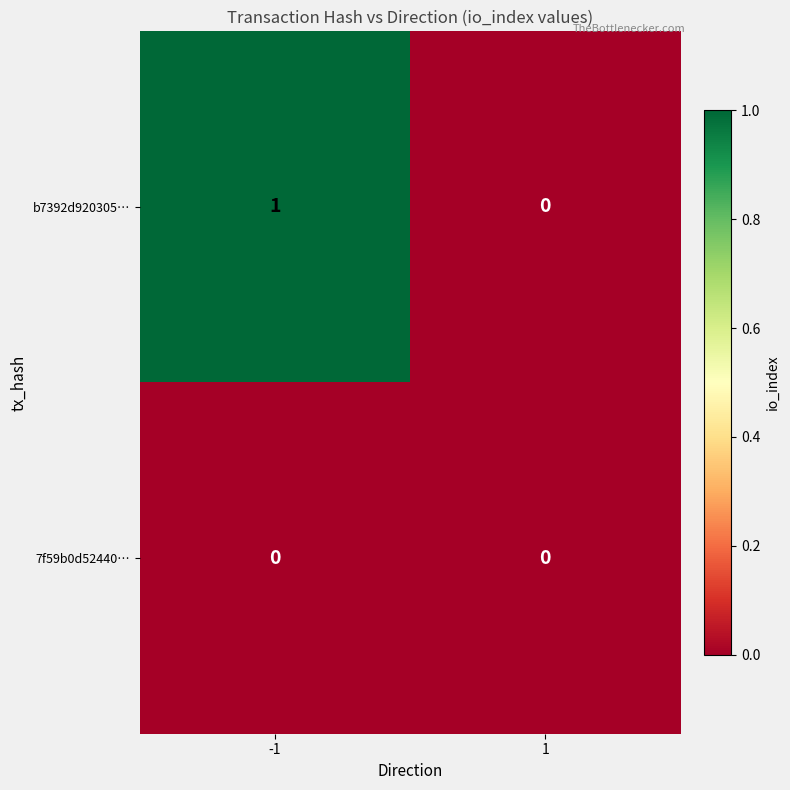

Rank the series by their average value, from highest to lowest.

b7392d920305…, 7f59b0d52440…